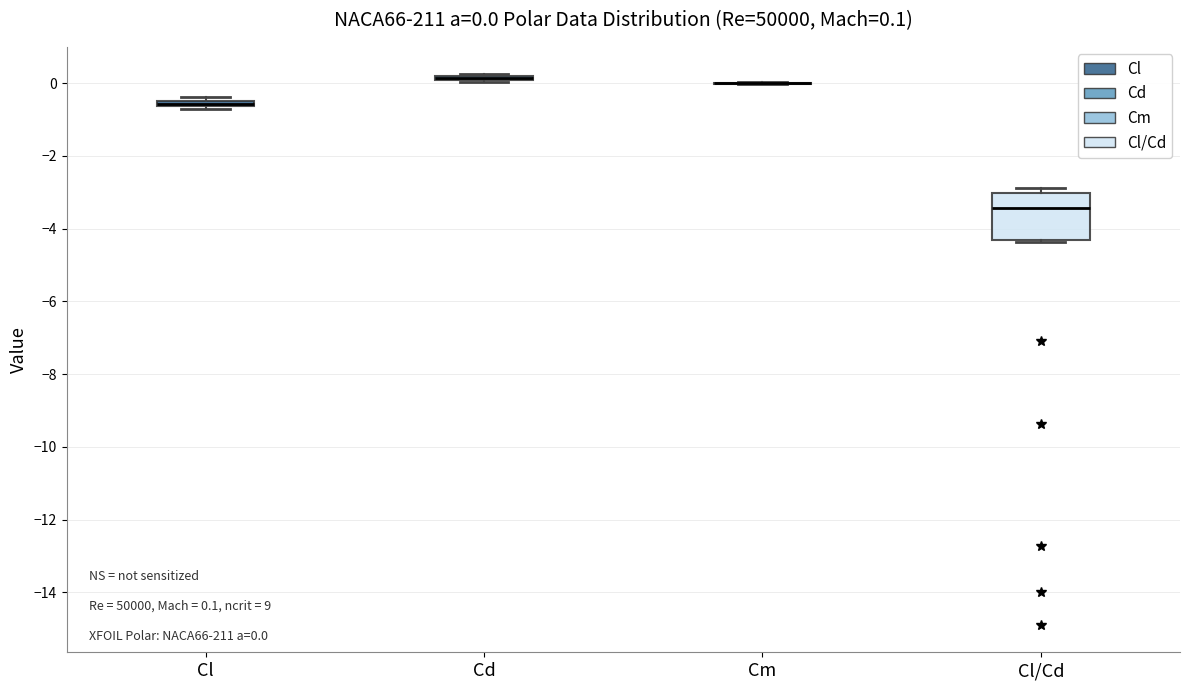

Comparing the boxes themselves (not the whiskers), which one is the tallest?

Cl/Cd